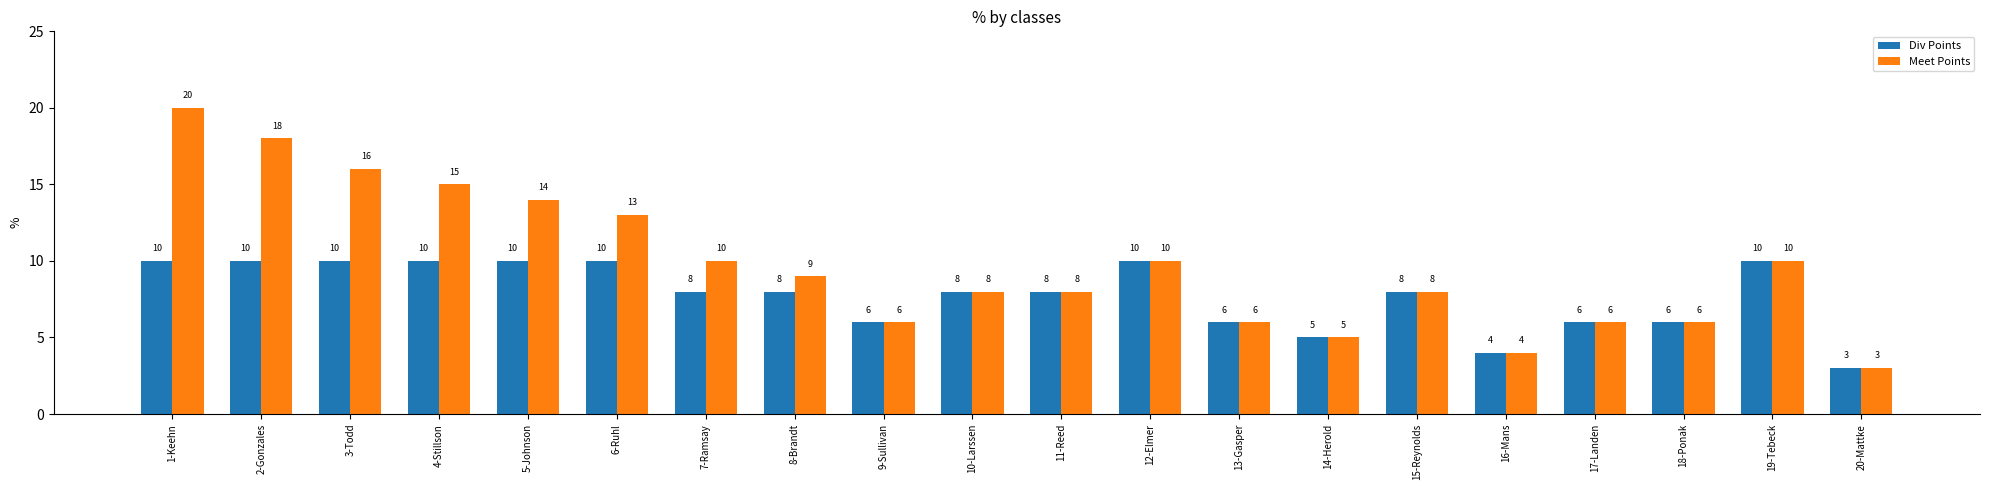

What is the total value across all series at 1-Keehn?

30